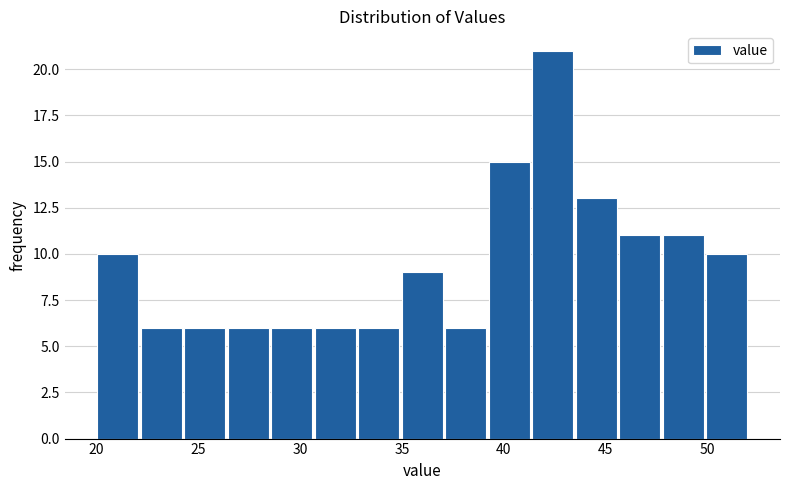

Reading left to right, list every bar in this chart as the range it spans on the x-axis followed by its height. Neither the bar edges nor the heights are printed on the chart, so give them approximately, as read against the axes.

20.0 to 22.0: 10
22.0 to 24.5: 6
24.5 to 26.5: 6
26.5 to 28.5: 6
28.5 to 30.5: 6
30.5 to 33.0: 6
33.0 to 35.0: 6
35.0 to 37.0: 9
37.0 to 39.0: 6
39.0 to 41.5: 15
41.5 to 43.5: 21
43.5 to 45.5: 13
45.5 to 47.5: 11
47.5 to 50.0: 11
50.0 to 52.0: 10